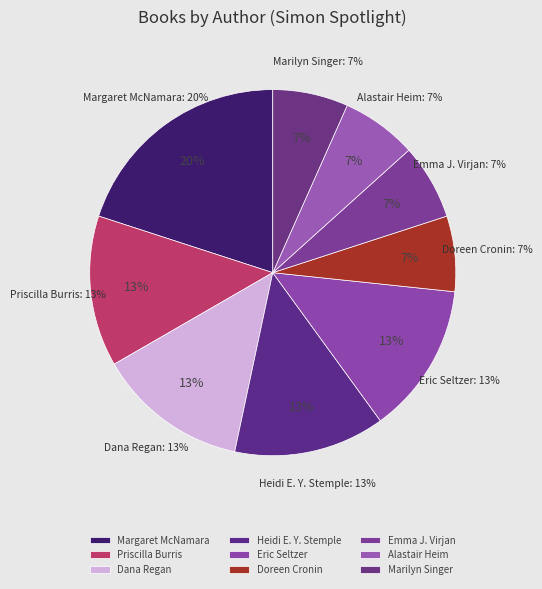

What is the largest slice in the pie chart?

Margaret McNamara